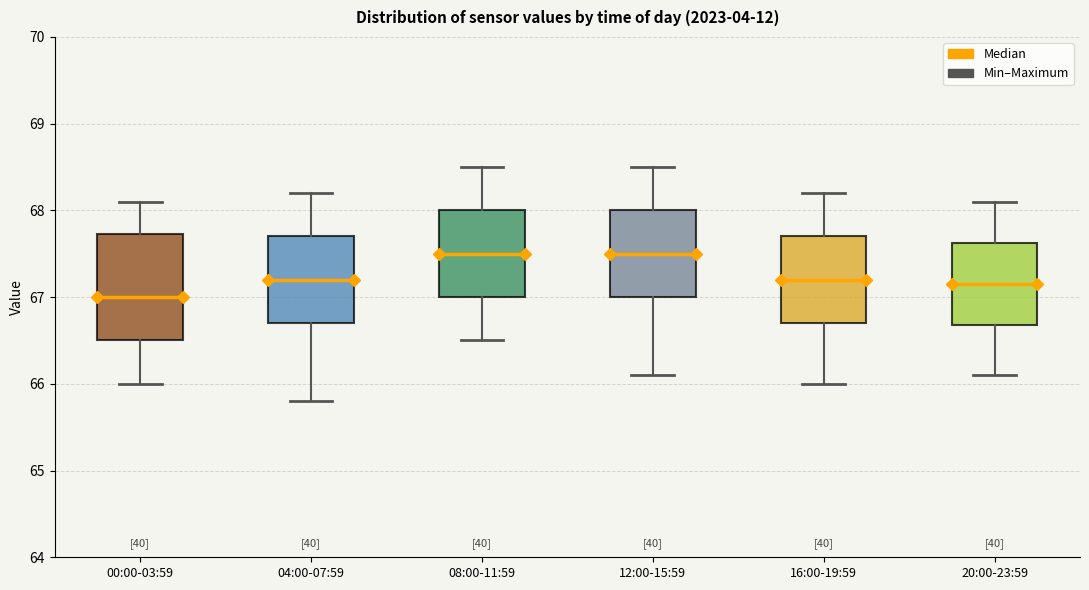

Where does the upper whisker of the box for 04:00-07:59 end on the y-axis? The values are not printed on the chart, so give them approximately, as read against the axis.

68.2